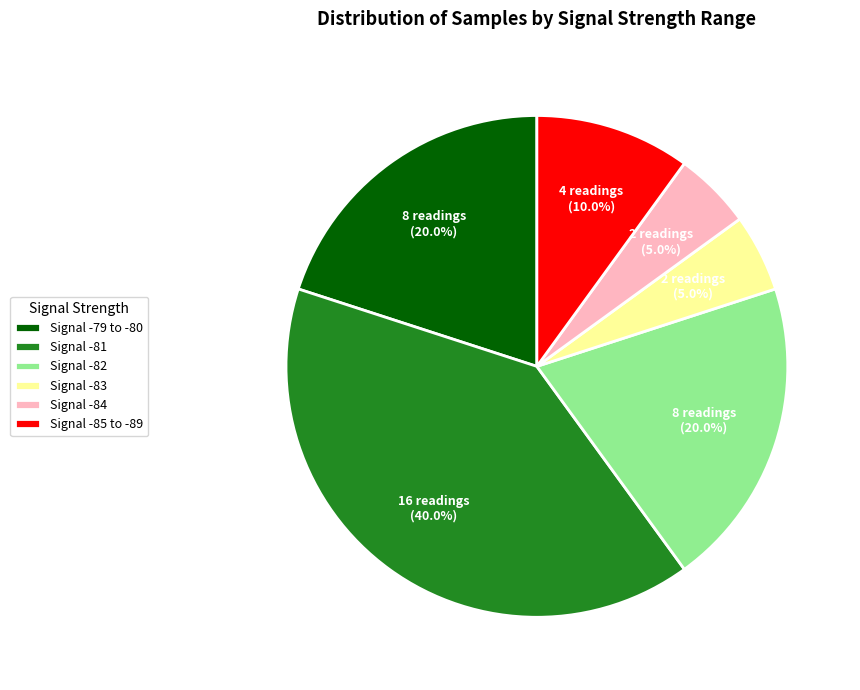

How many slices are in this pie chart?

6